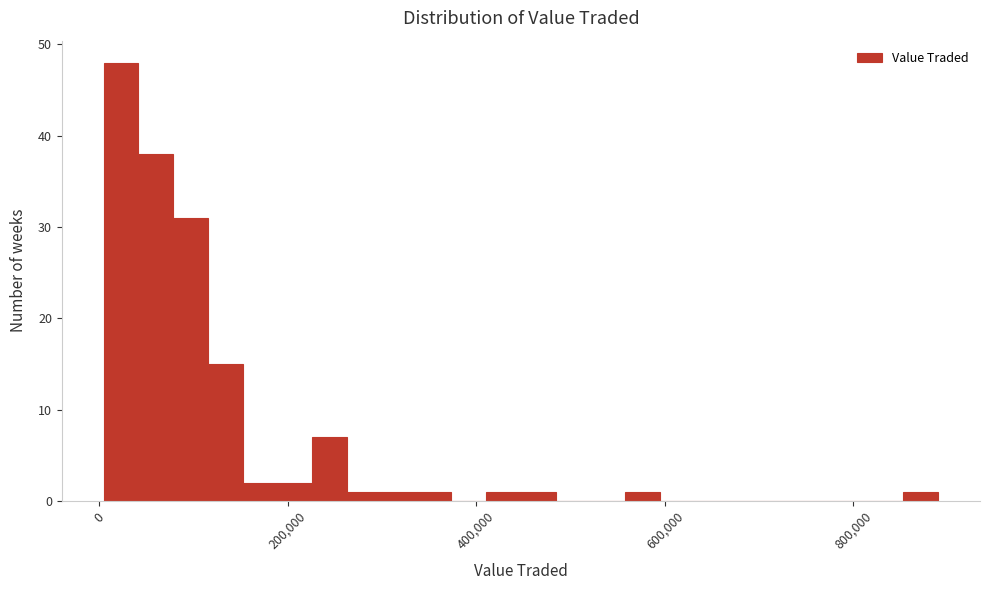

Read against the x-axis, roughly where is the centre of the tallest bar?

20000